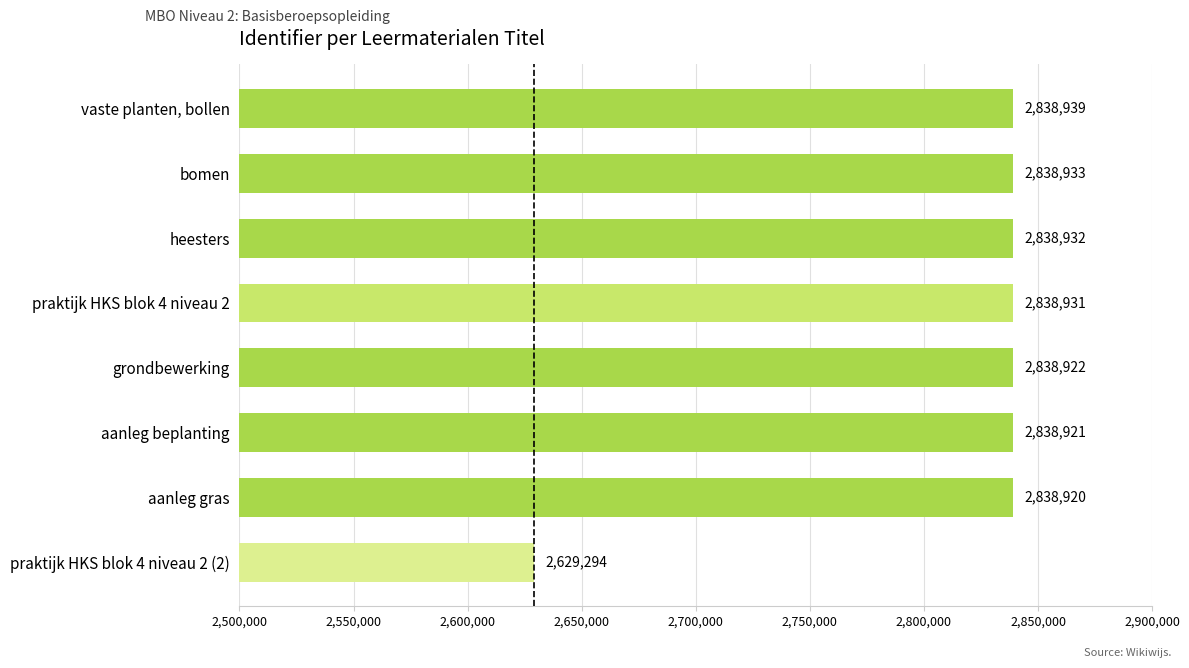

What is the difference between the values at bomen and praktijk HKS blok 4 niveau 2 (2)?

209639